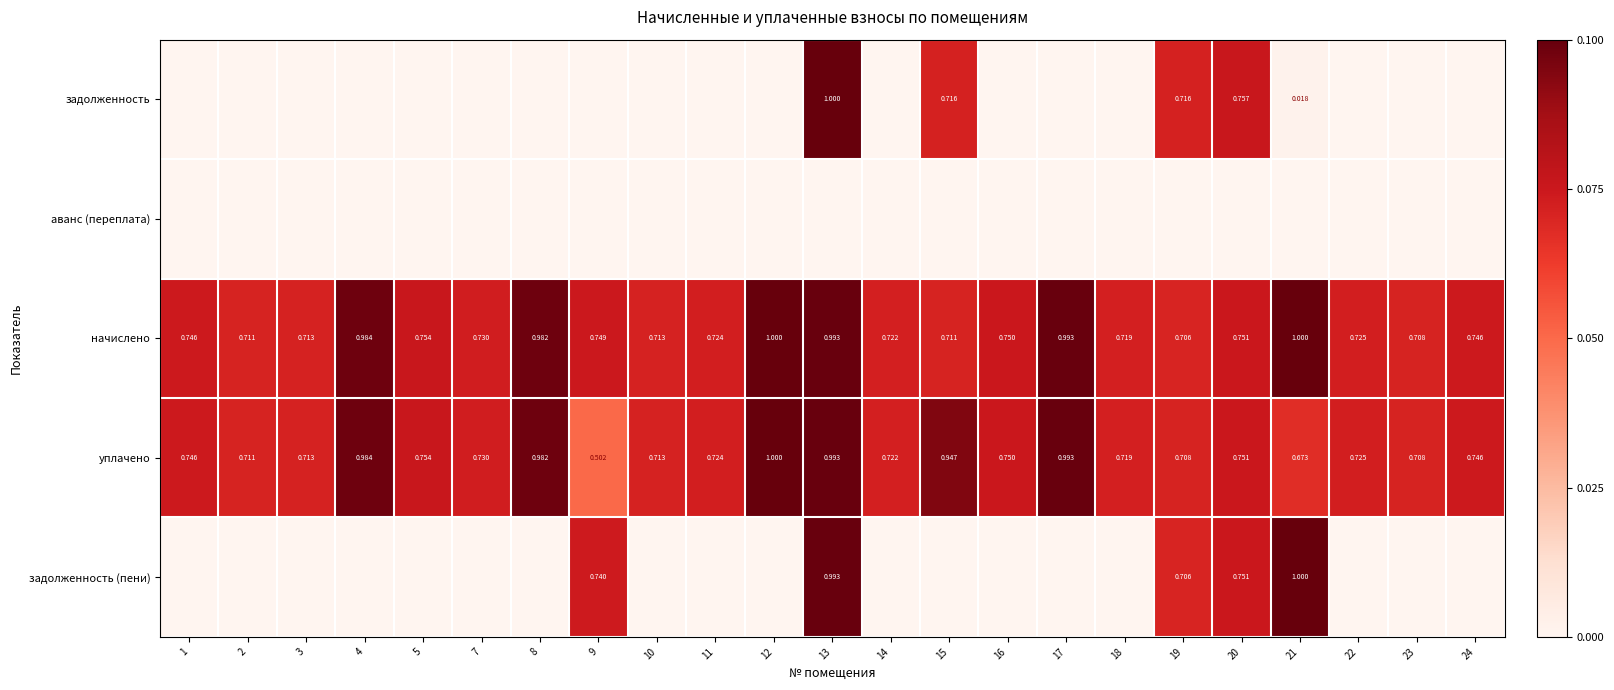

The задолженность (пени) series shows 0.5 at 3. True or false?

False